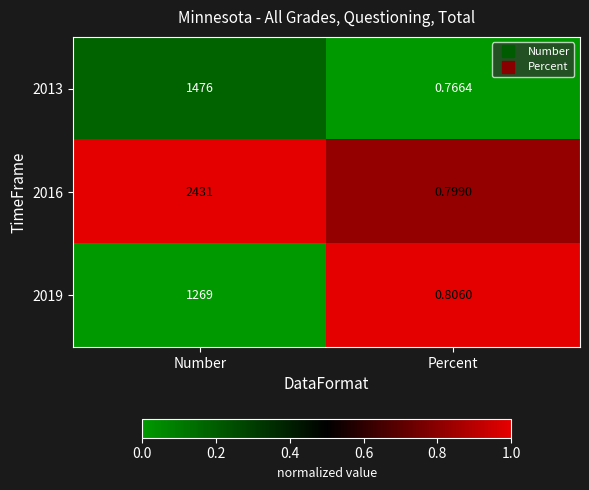

Which category has the lowest value across all series?

Percent